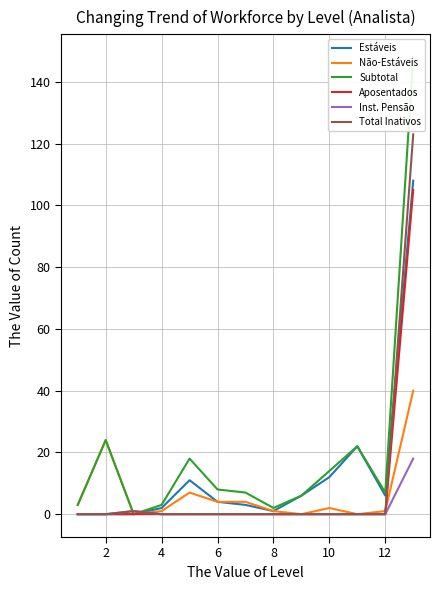

What is the maximum value shown in the chart?

148